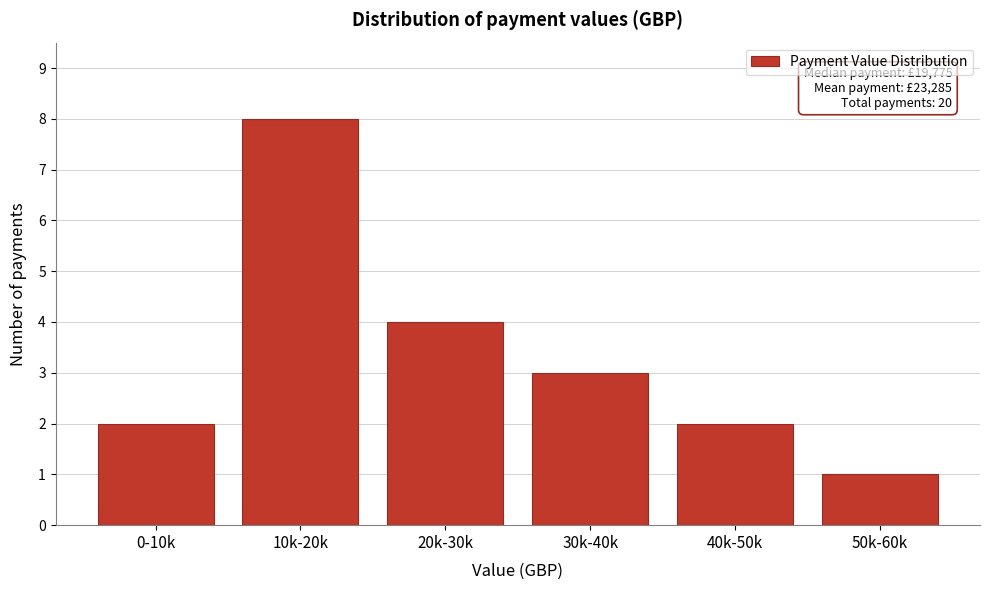

Reading left to right, what are all the values shown in this chart?

2	8	4	3	2	1